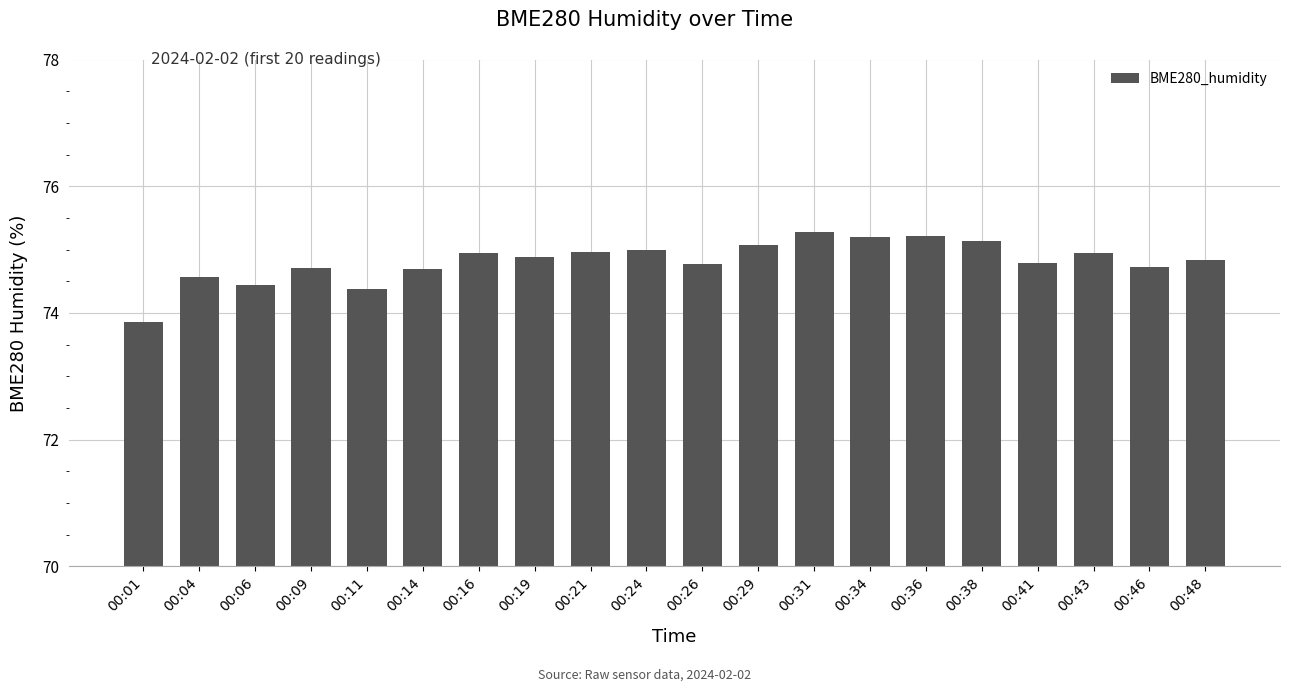

Is it true that the value at 00:36 is 75.2?

True